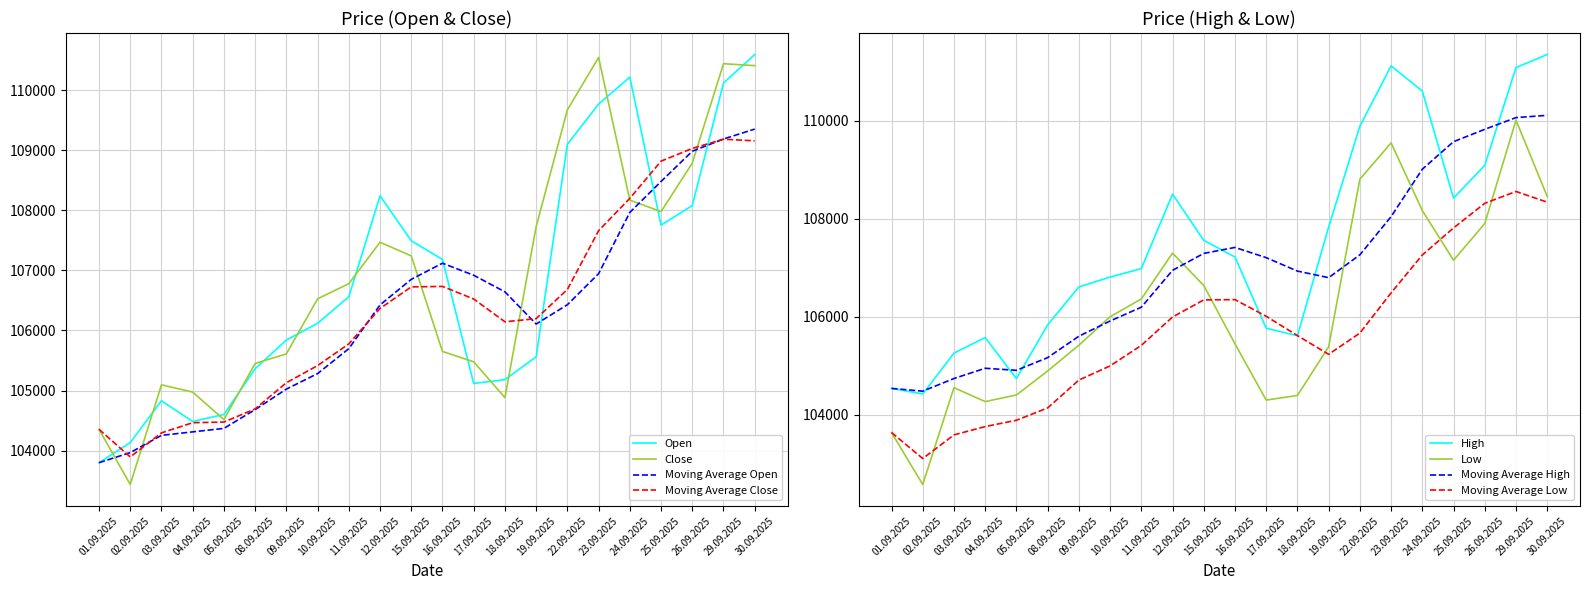

Which series changed the most between 25.09.2025 and 29.09.2025?

Low